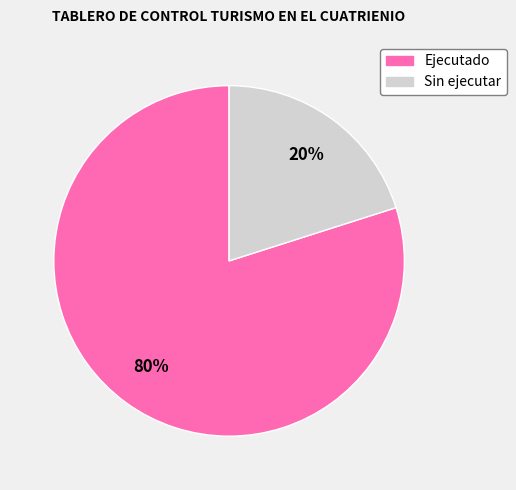

Is it true that Sin ejecutar is 20% of the pie?

True